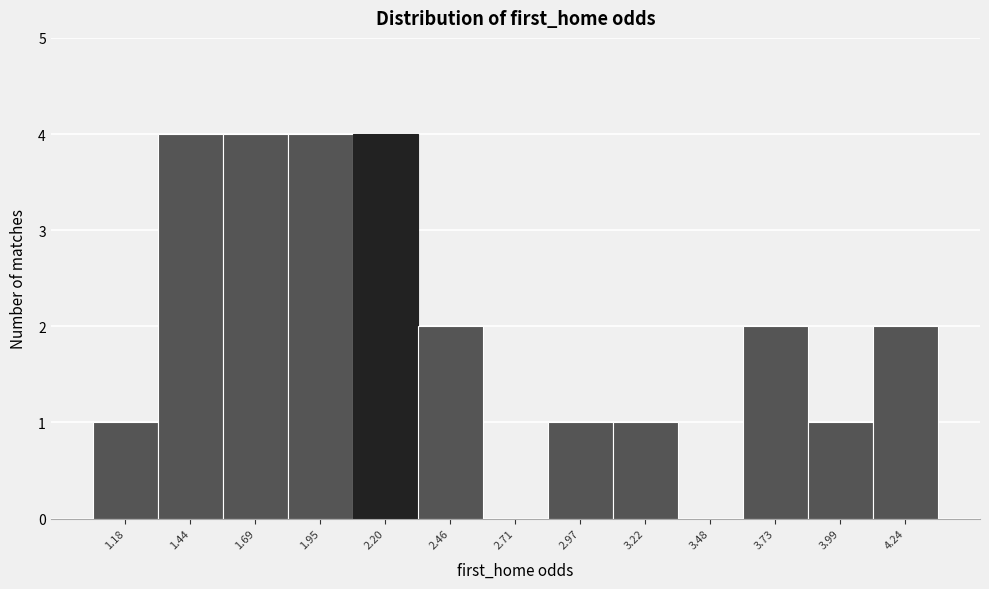

Reading left to right, extract all data points from this chart.

1.18=1	1.44=4	1.69=4	1.95=4	2.20=4	2.46=2	2.71=0	2.97=1	3.22=1	3.48=0	3.73=2	3.99=1	4.24=2